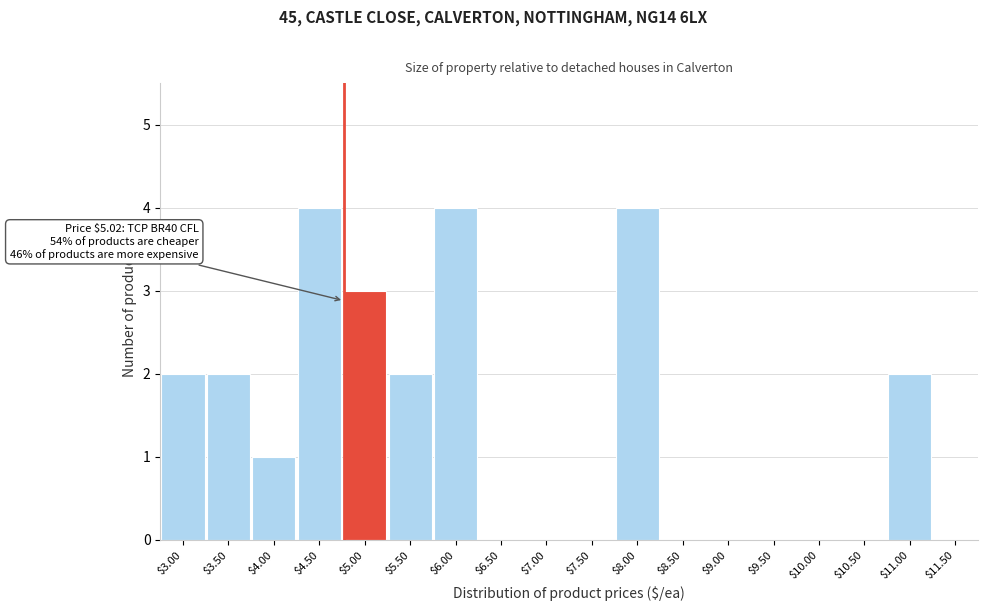

The value at $9.50 is 2. True or false?

False